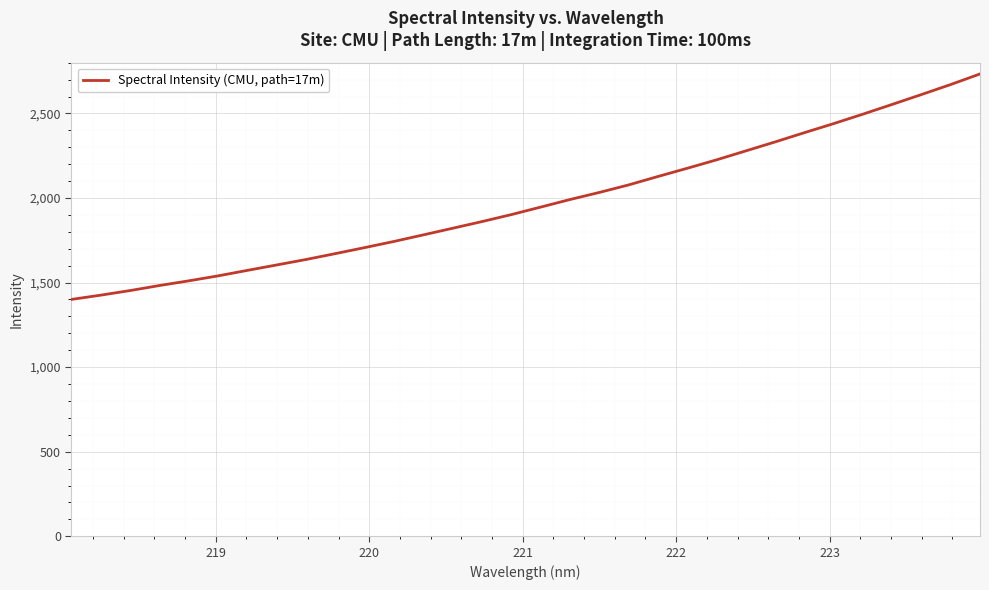

What is the maximum value shown in the chart?

2733.4